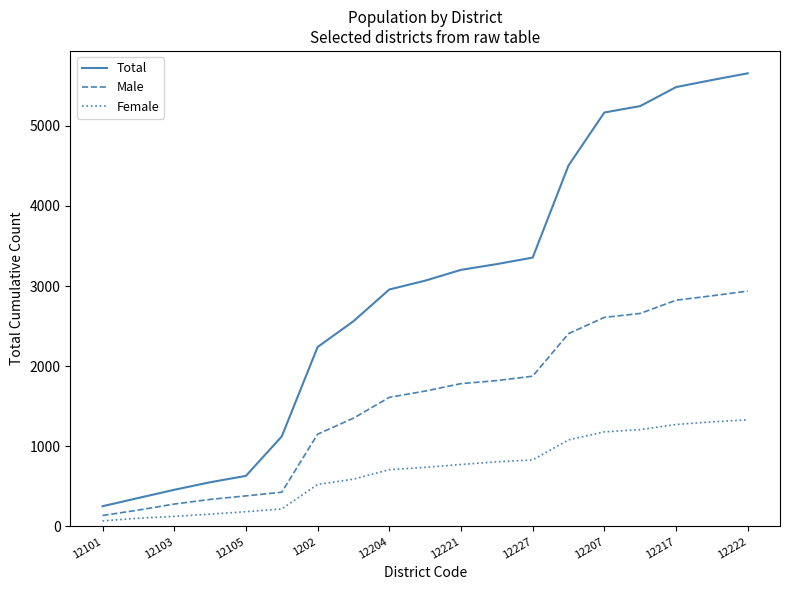

What is the difference between the maximum and minimum values in the Male series?

2801